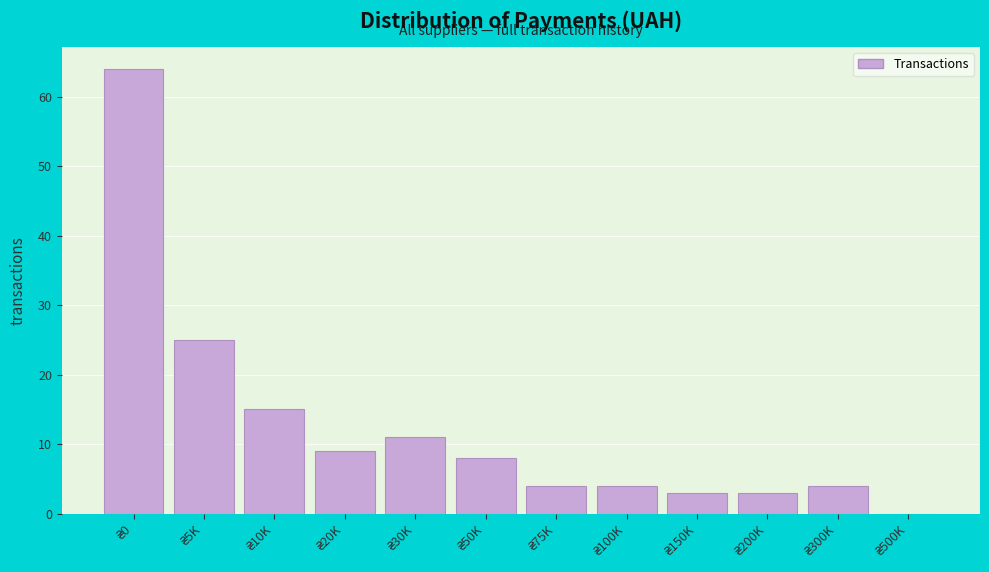

What is the sum of all values?

150